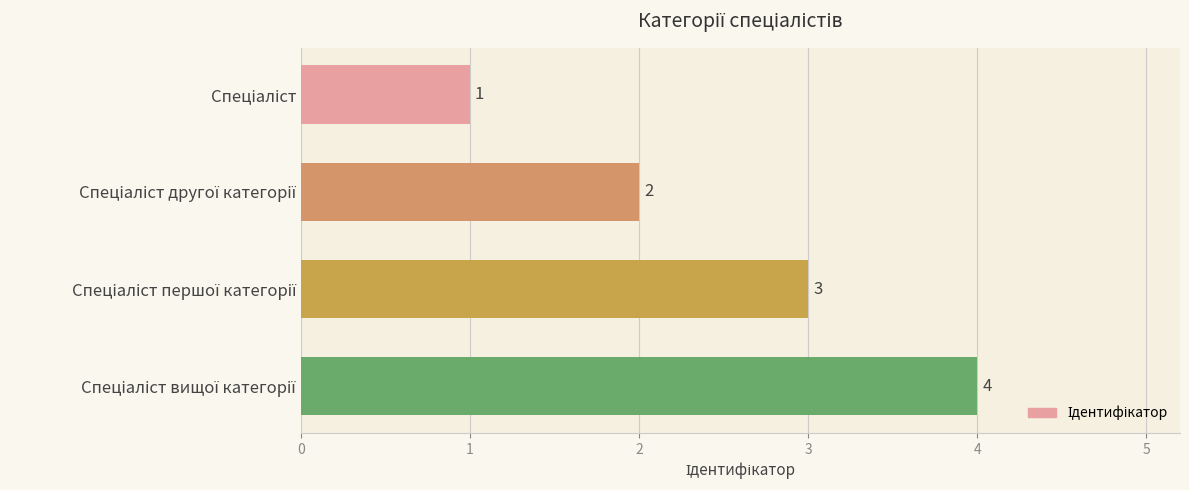

How many values are between 2 and 4?

3